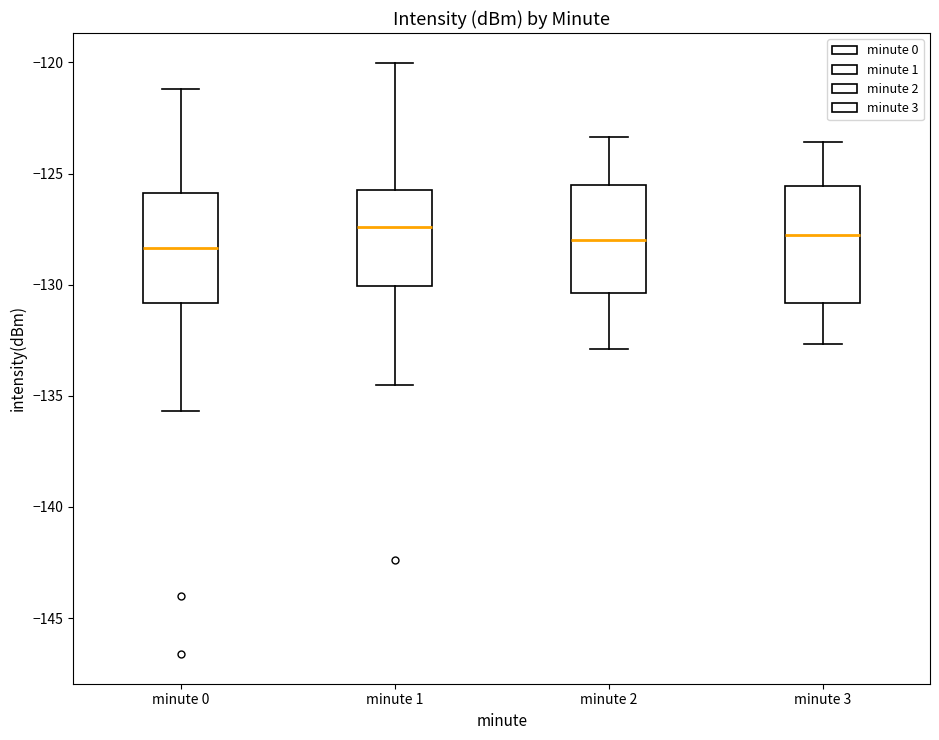

Reading left to right, transcribe this box plot: for each box, give where its median line is, the range the box spans, and where its two whiskers end, as read against the y-axis. The values are not printed on the chart, so give them approximately, as read against the axis.

minute 0: median -128.5, box -131.0 to -126.0, whiskers -135.5 to -121.0
minute 1: median -127.5, box -130.0 to -125.5, whiskers -134.5 to -120.0
minute 2: median -128.0, box -130.5 to -125.5, whiskers -133.0 to -123.5
minute 3: median -128.0, box -131.0 to -125.5, whiskers -132.5 to -123.5